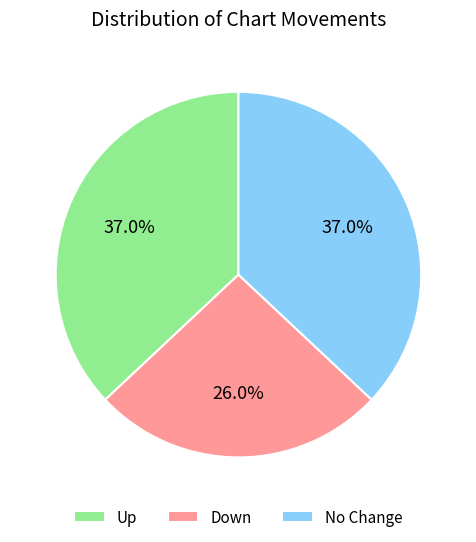

Approximately how many times larger is the value at No Change compared to Down?

1.4